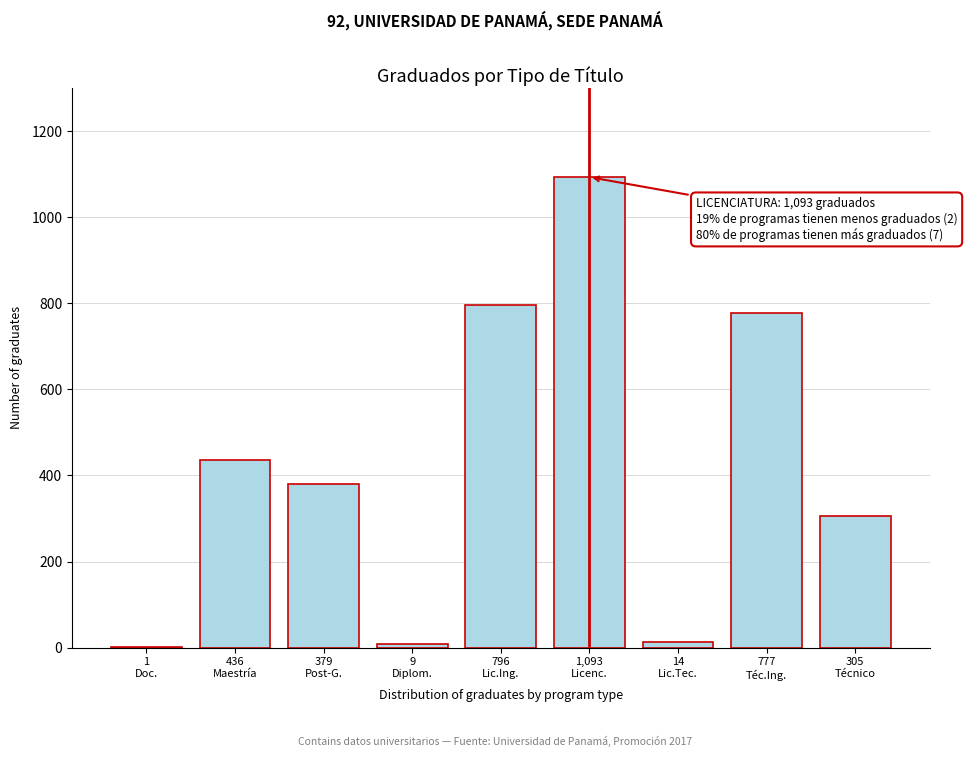

What is the sum of all values?

3810